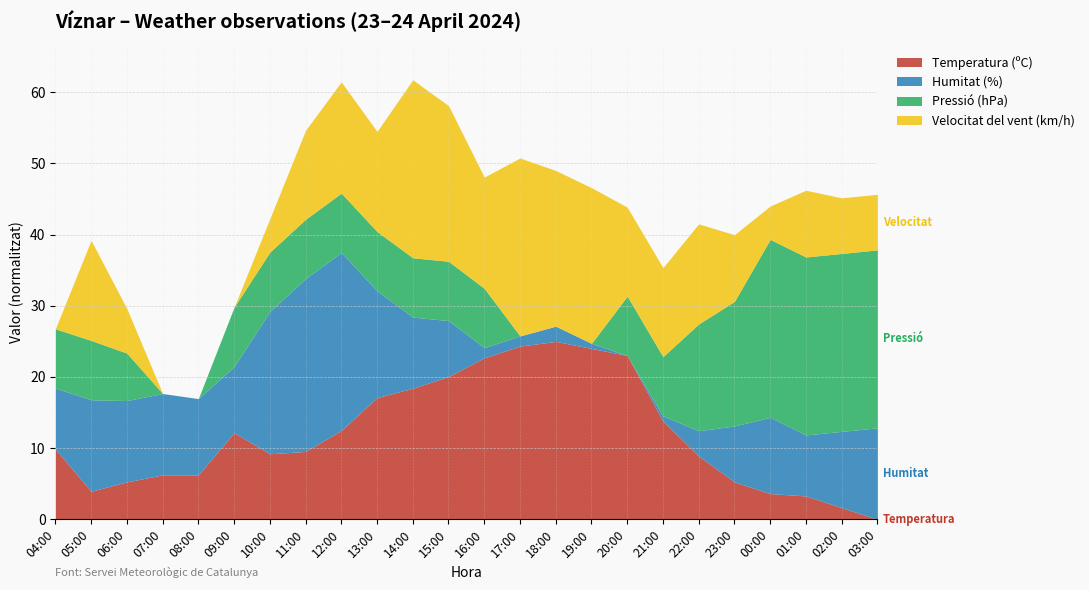

How many data points in Pressió (hPa) are above 867?

6